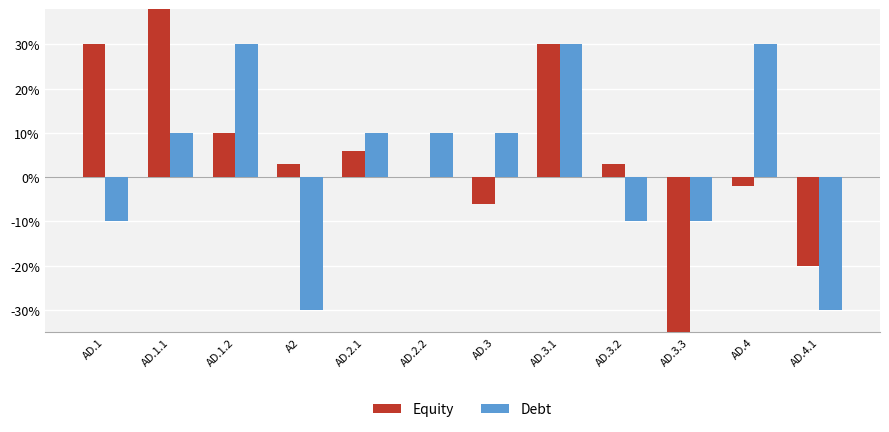

How many values in Debt are below zero?

5